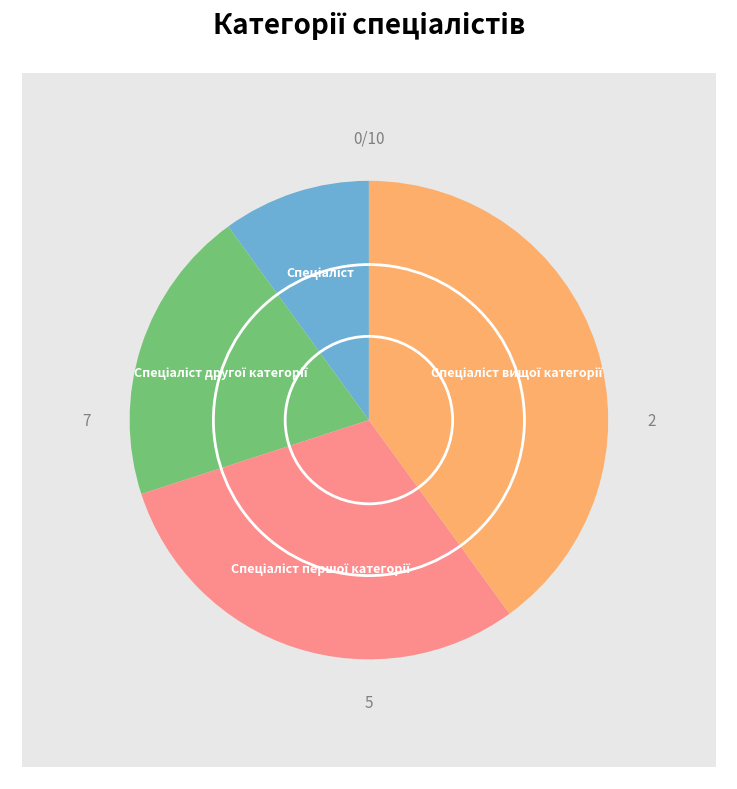

How many segments does this pie chart have?

4